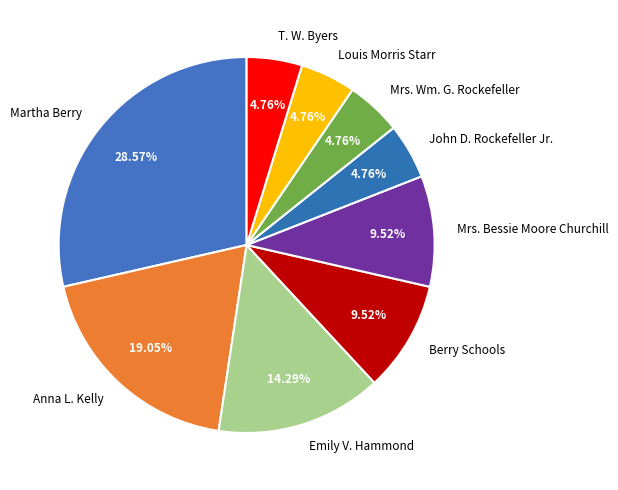

Which has a higher value, Louis Morris Starr or Anna L. Kelly?

Anna L. Kelly